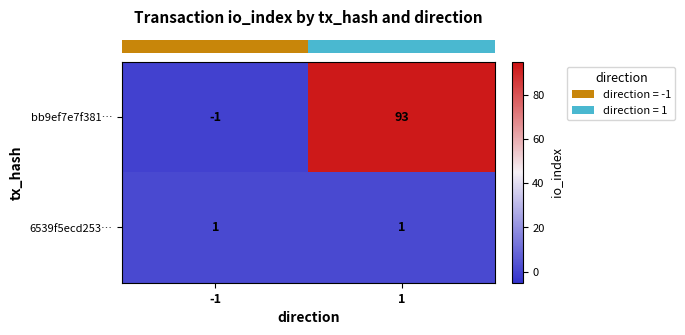

Which series has the largest total across all categories?

bb9ef7e7f381…